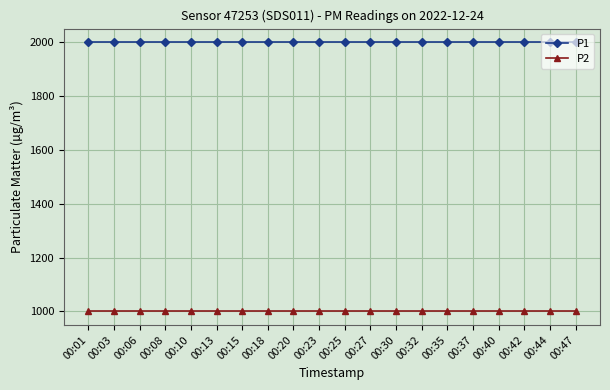

True or false: P2 and P1 cross at least once.

False